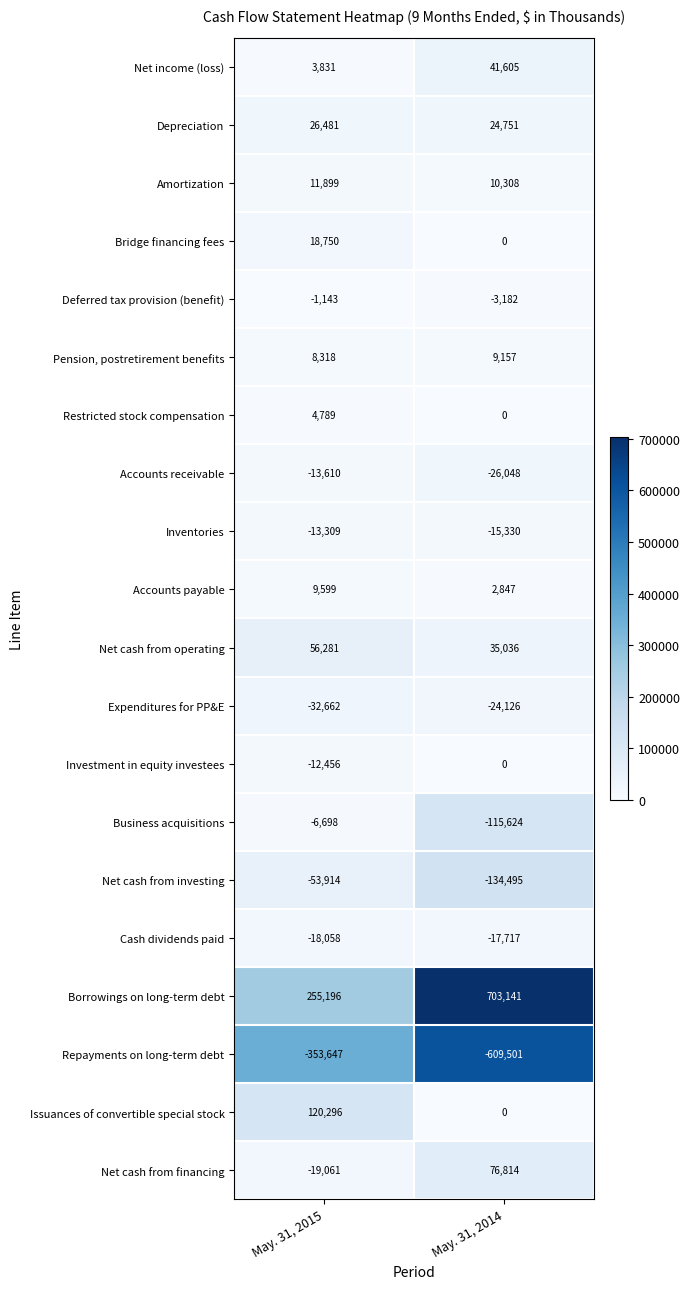

Is it true that Business acquisitions equals -6698 at May. 31, 2015?

True